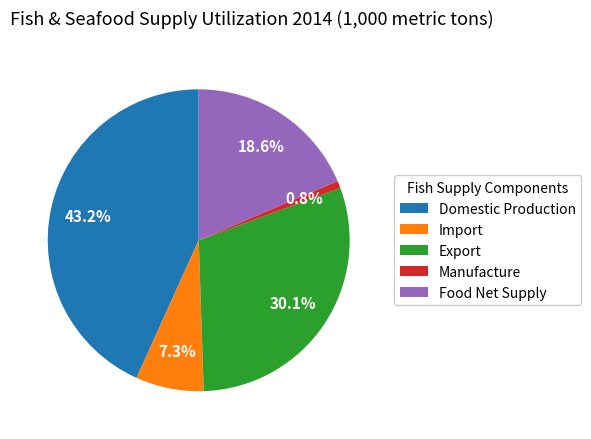

Rank the categories by value from lowest to highest.

Manufacture, Import, Food Net Supply, Export, Domestic Production